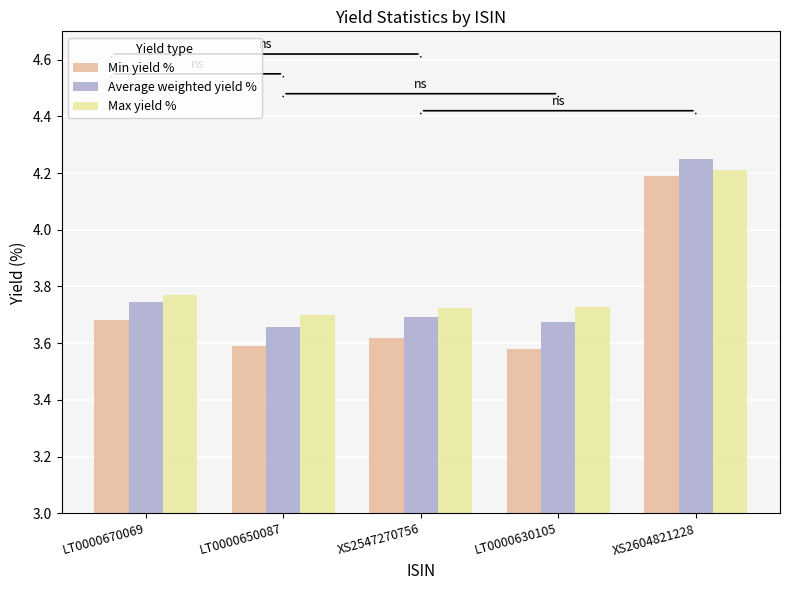

Is it true that Average weighted yield % equals 1.7 at XS2604821228?

False